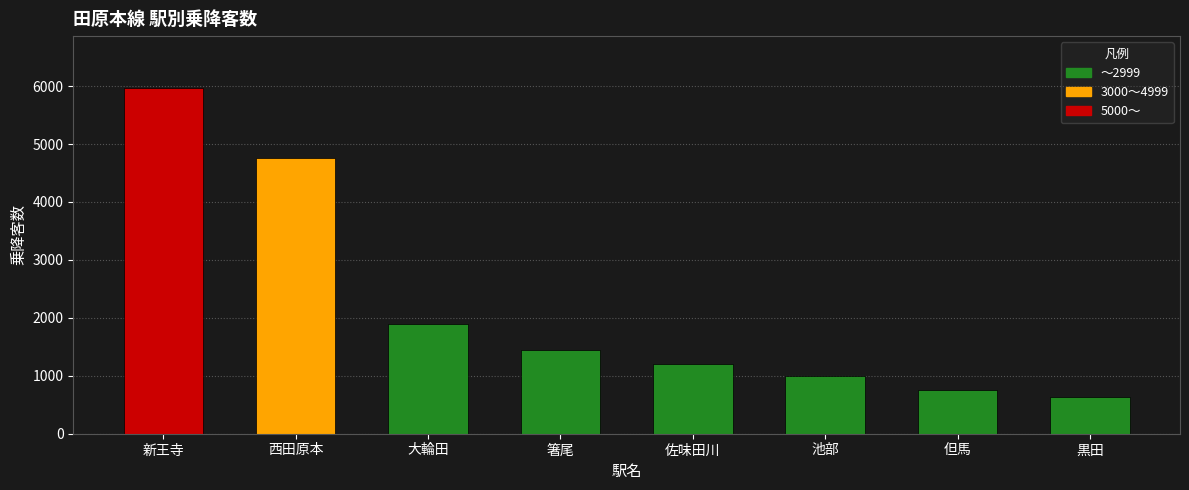

What position from the right is 新王寺?

8